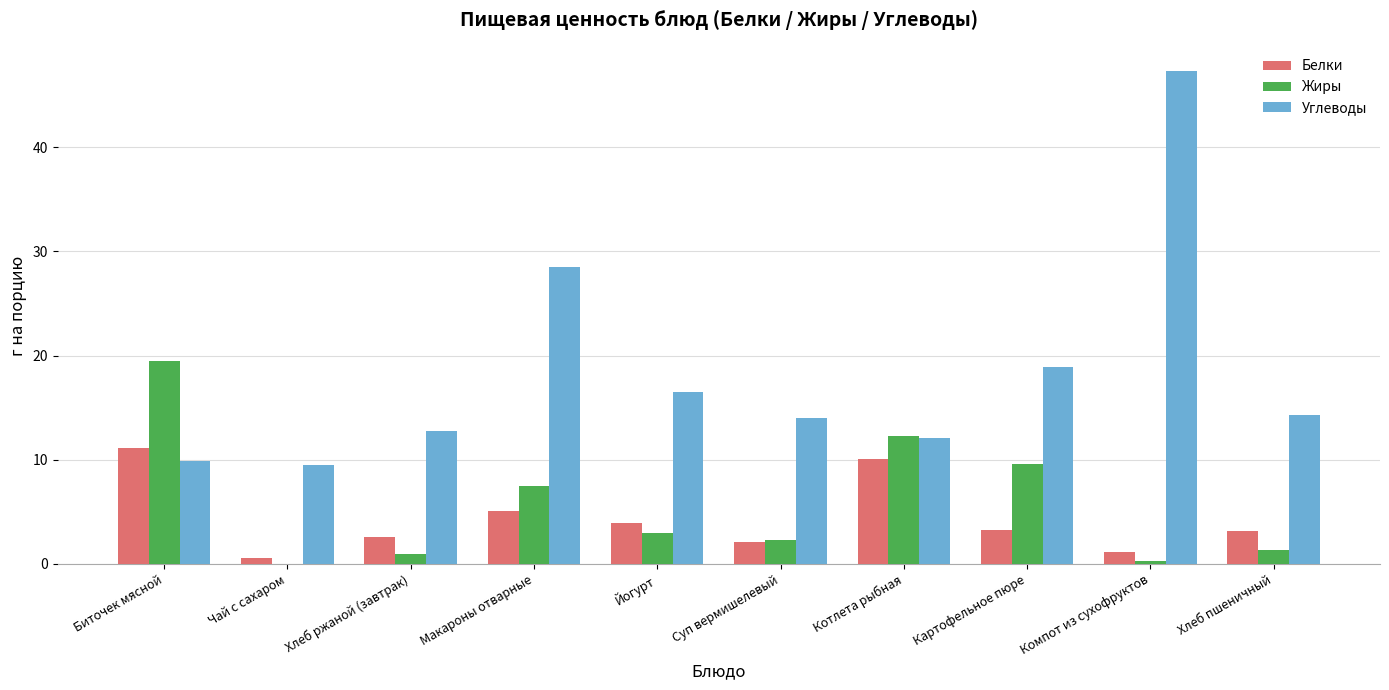

At which category is the sum across all series the highest?

Компот из сухофруктов